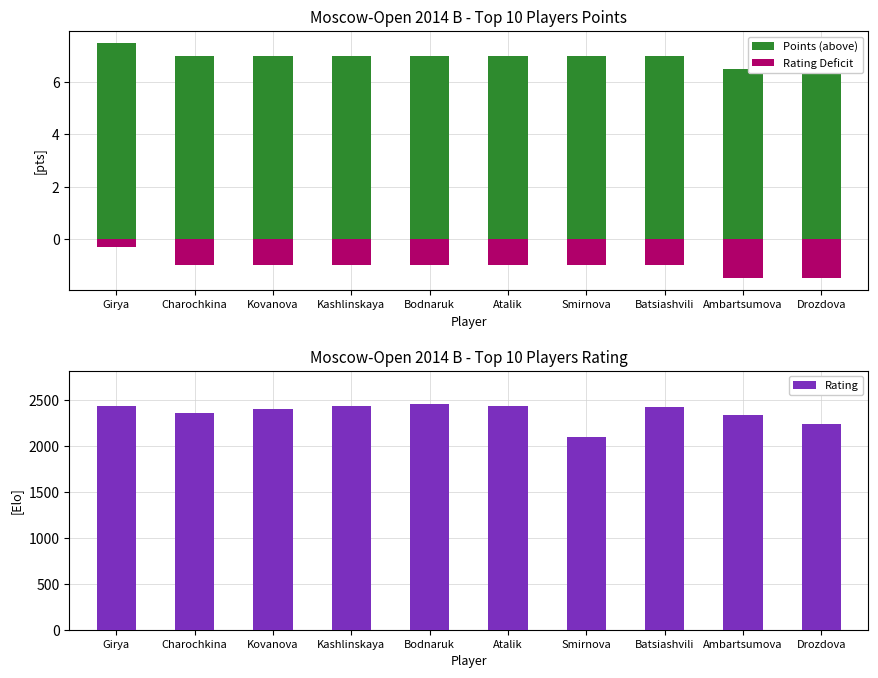

What position from the right is Bodnaruk?

6